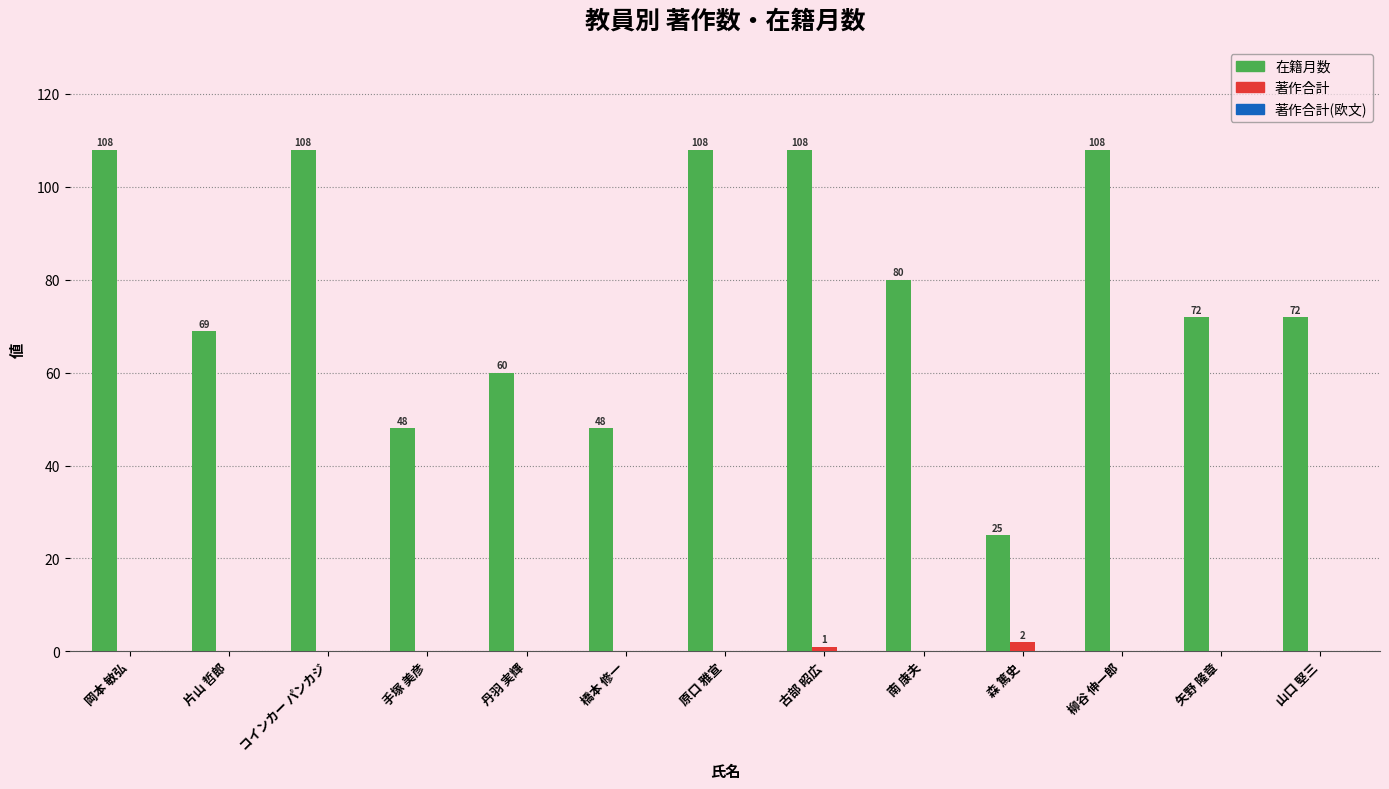

What is the highest value of the 在籍月数 series?

108